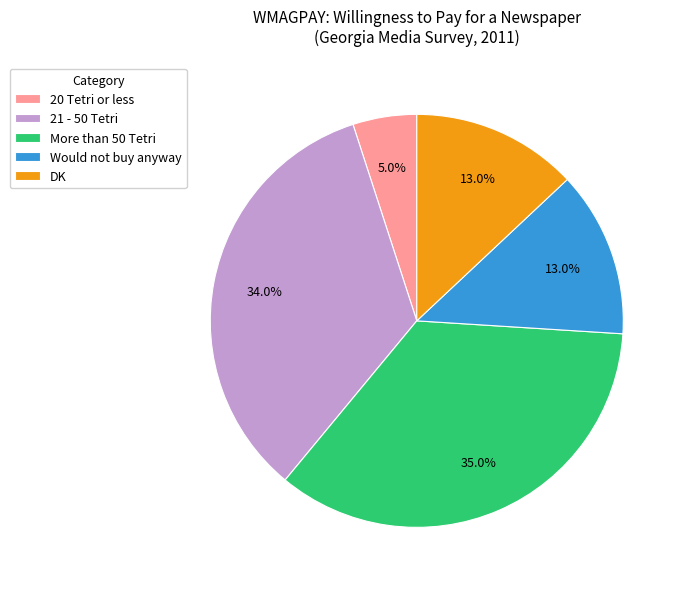

To the nearest percent, what portion does 20 Tetri or less represent?

5%